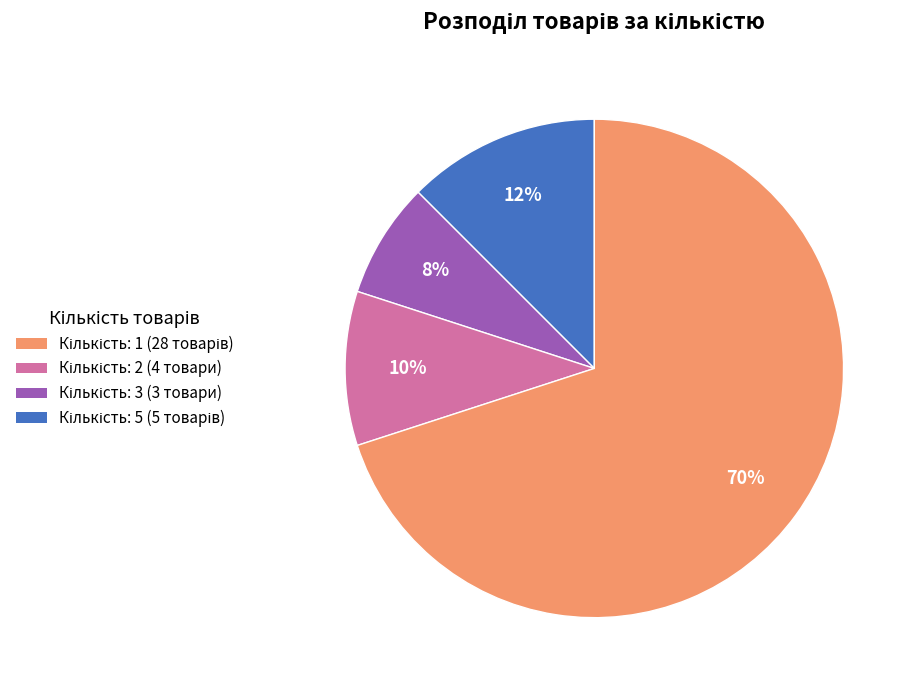

To the nearest percent, what is the difference between the largest and smallest slice percentages?

62%